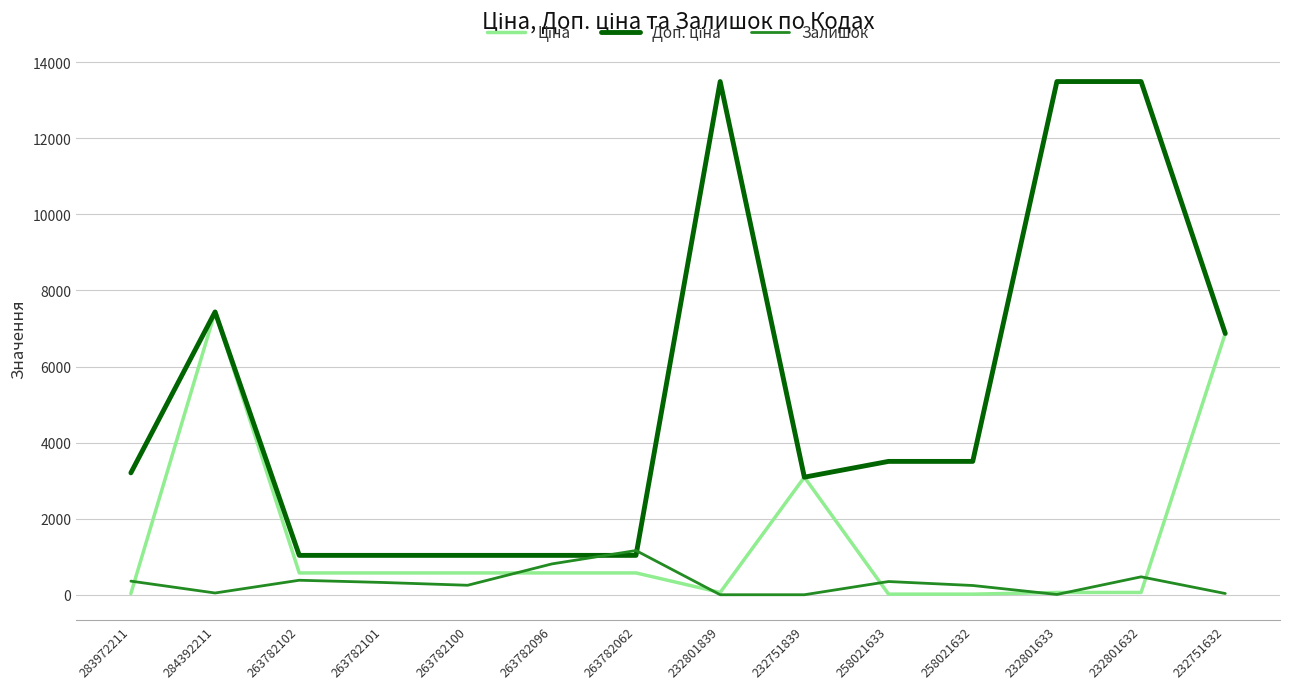

True or false: Залишок has a value of 32.0 at 232751632.

True